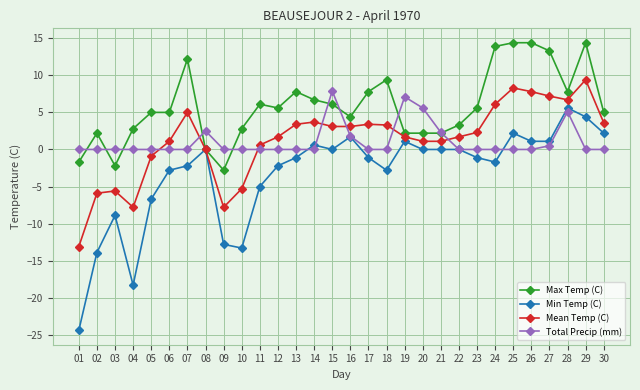

At which label is Min Temp (C) closest to -9?

03